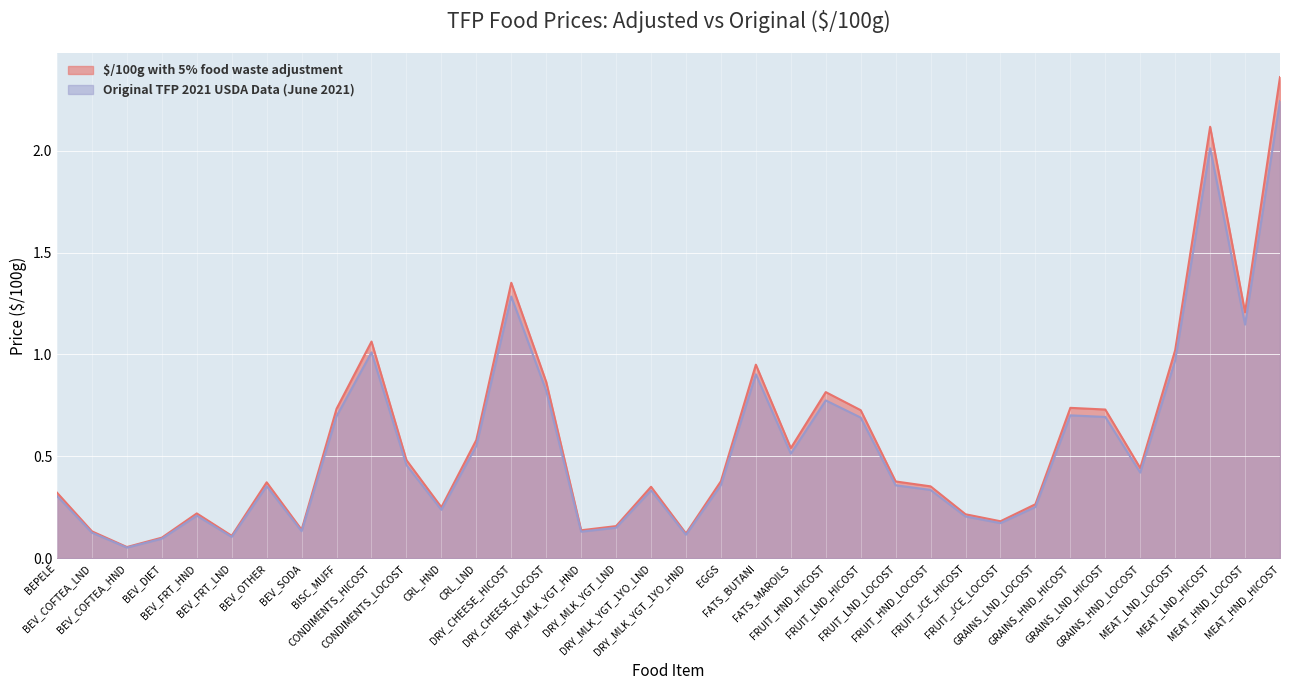

What is the label of the 28th point from the right?

BISC_MUFF